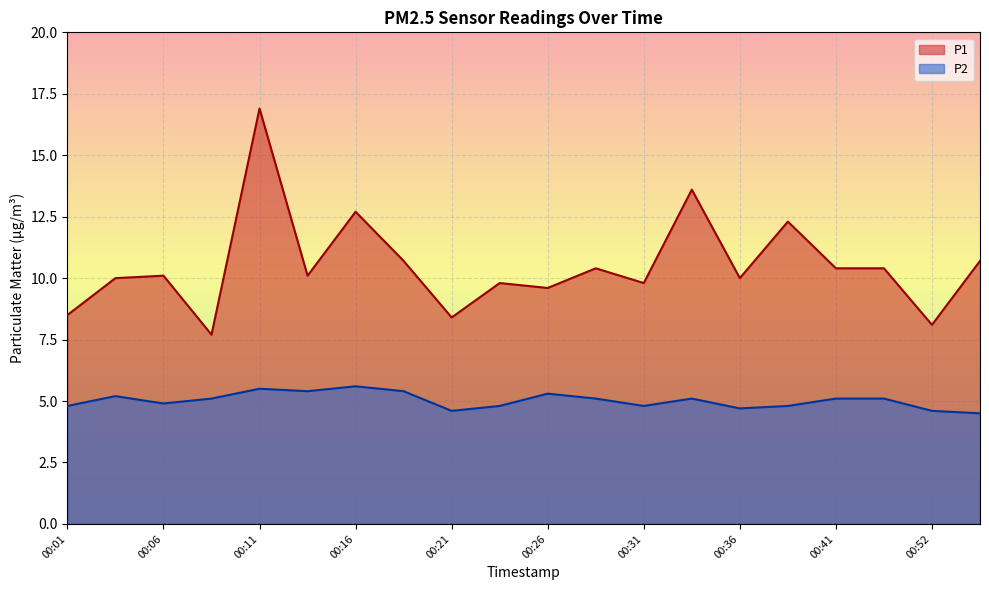

What is the value of the P1 point at the 1st from the left?

8.5